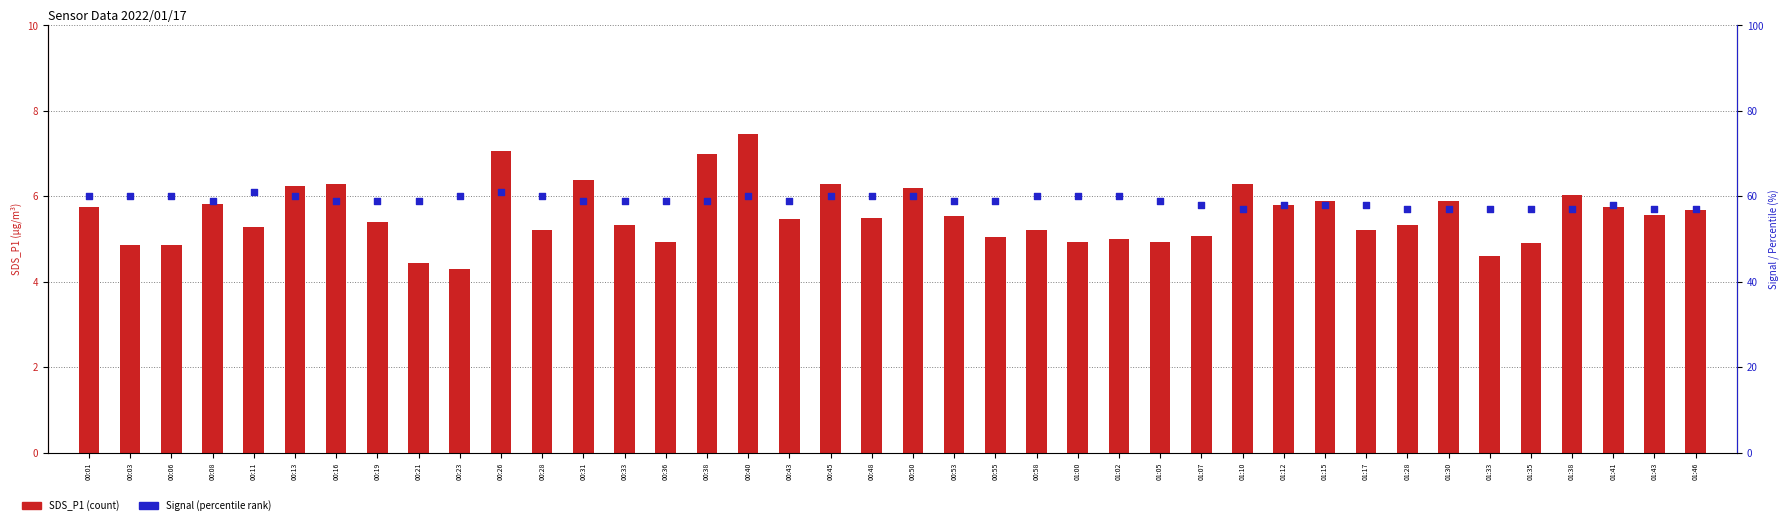

Which series reaches the maximum Y coordinate?

Signal (abs)